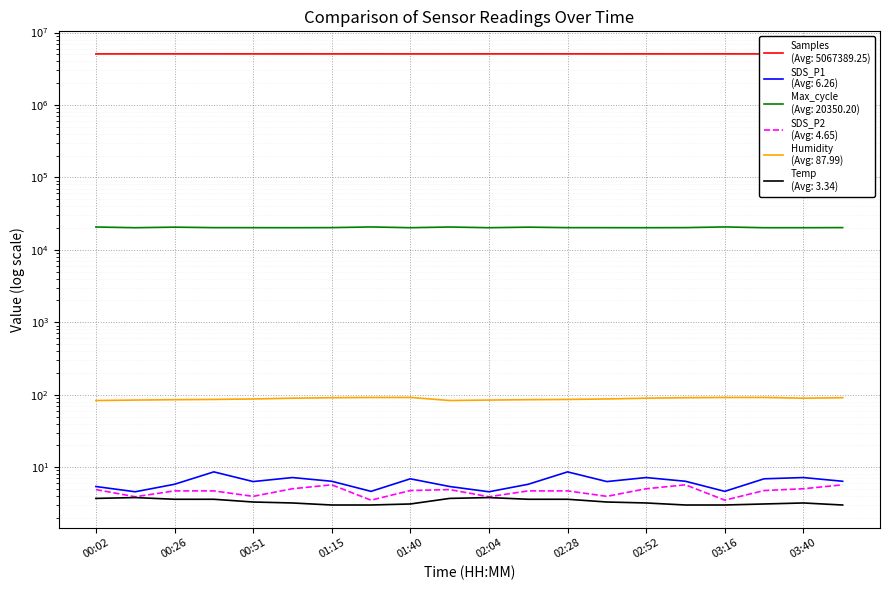

What is the label of the 20th point from the right?

00:02